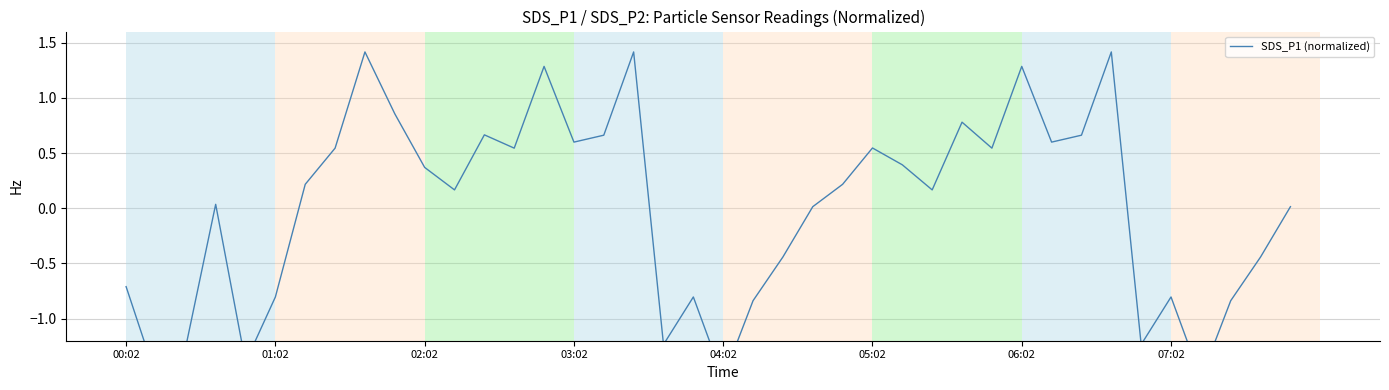

Rank the categories by value from highest to lowest.

8, 17, 33, 14, 30, 9, 28, 12, 16, 32, 15, 31, 25, 07:02, 13, 29, 26, 10, 06:02, 24, 11, 27, 03:02, 23, 39, 22, 38, 00:02, 05:02, 19, 35, 21, 37, 18, 34, 02:02, 04:02, 01:02, 20, 36